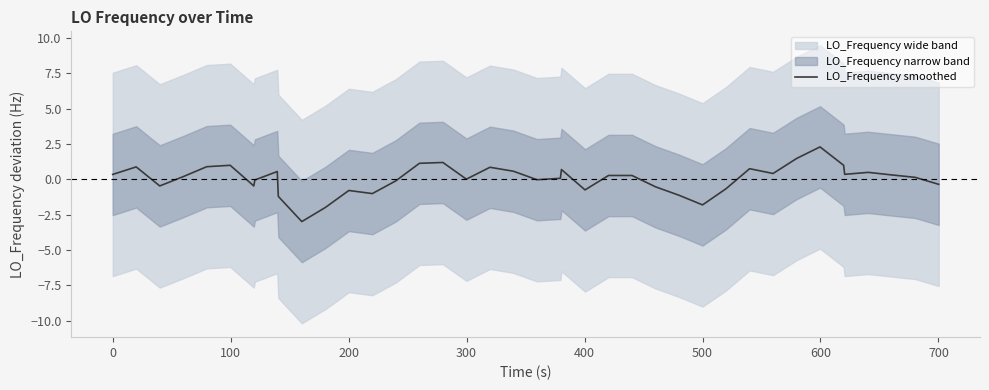

What is the highest value of the LO_Frequency smoothed series?

2.3